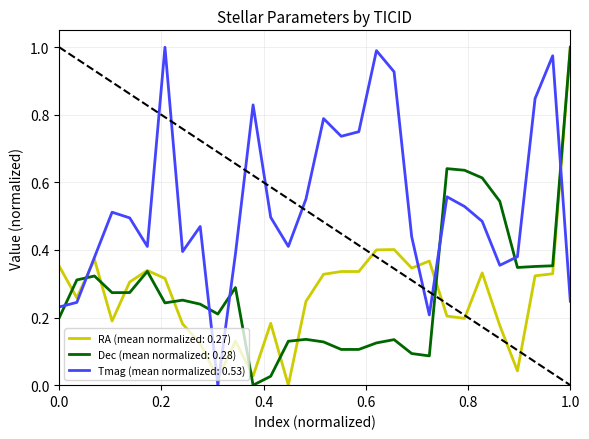

True or false: Dec (mean normalized: 0.28) and Tmag (mean normalized: 0.53) cross at least once.

True